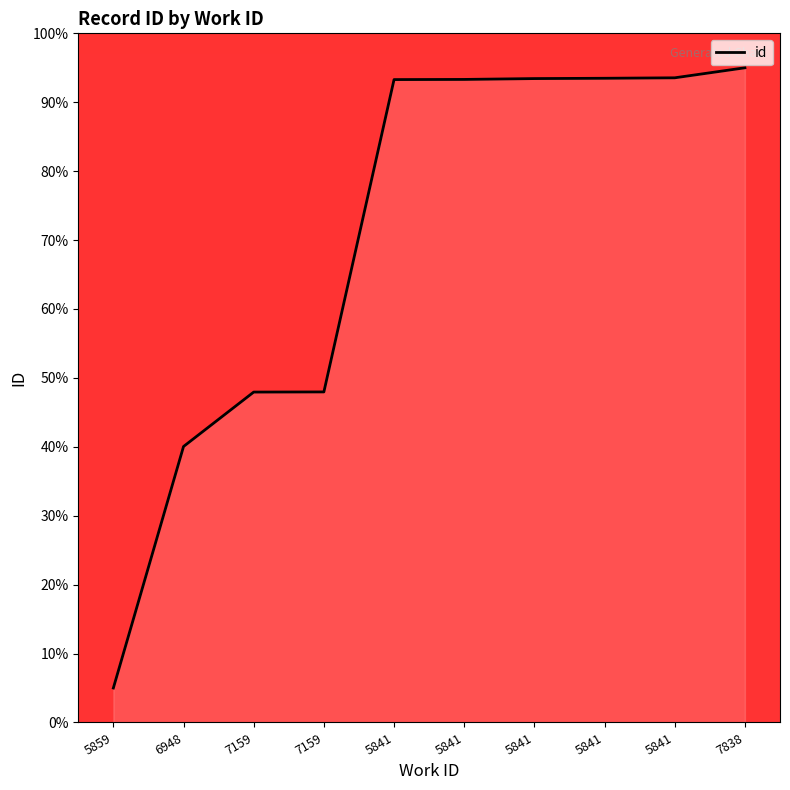

Reading left to right, extract all data points from this chart.

5859=5.0	6948=40.0	7159=47.9	7159=48.0	5841=93.3	5841=93.3	5841=93.4	5841=93.5	5841=93.5	7838=95.0